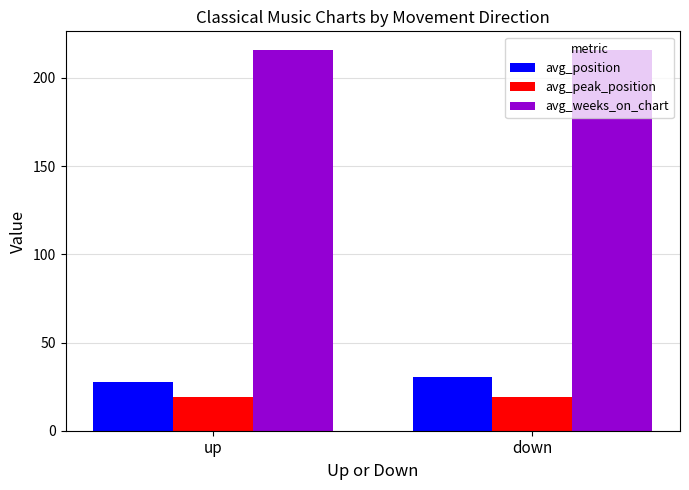

What is the sum of the avg_weeks_on_chart values at up and down?

431.2